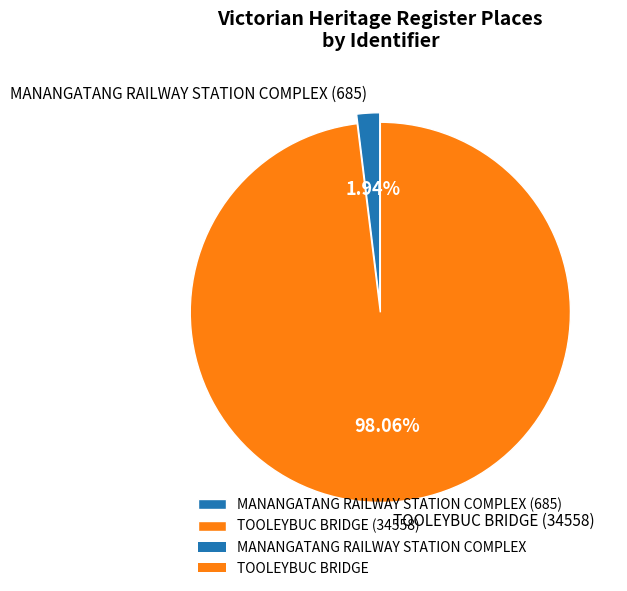

To the nearest percent, what is the difference between the TOOLEYBUC BRIDGE and MANANGATANG RAILWAY STATION COMPLEX slice percentages?

96%